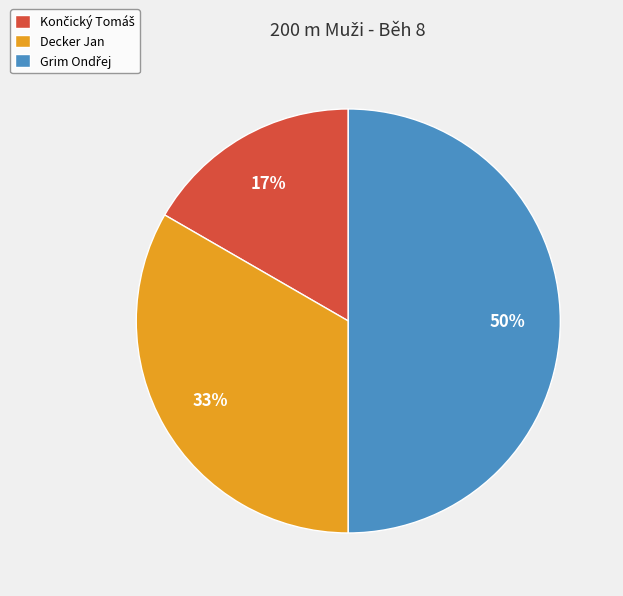

Count the number of slices in the pie.

3